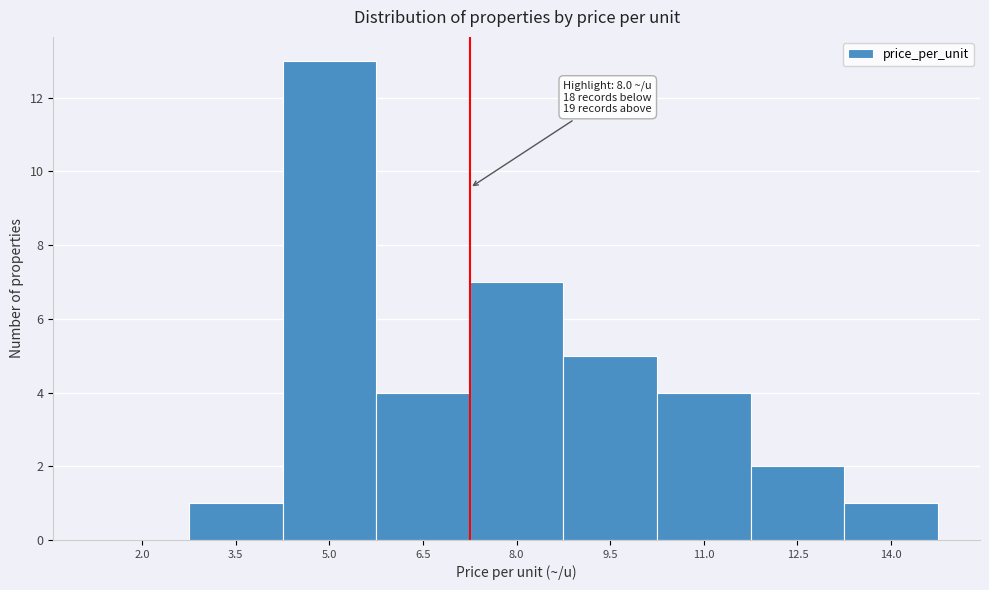

Reading left to right, what are all the values shown in this chart?

2.0=0	3.5=1	5.0=13	6.5=4	8.0=7	9.5=5	11.0=4	12.5=2	14.0=1